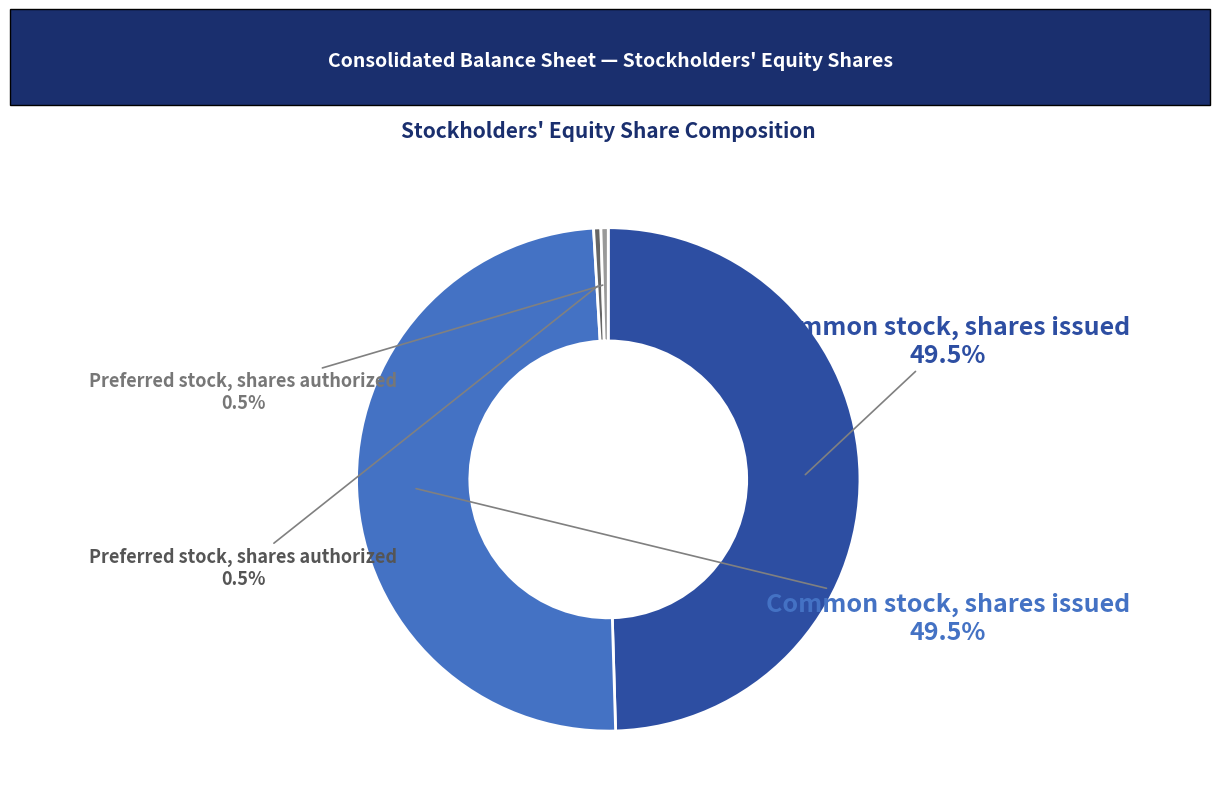

Is there any slice that represents more than half of the pie?

No